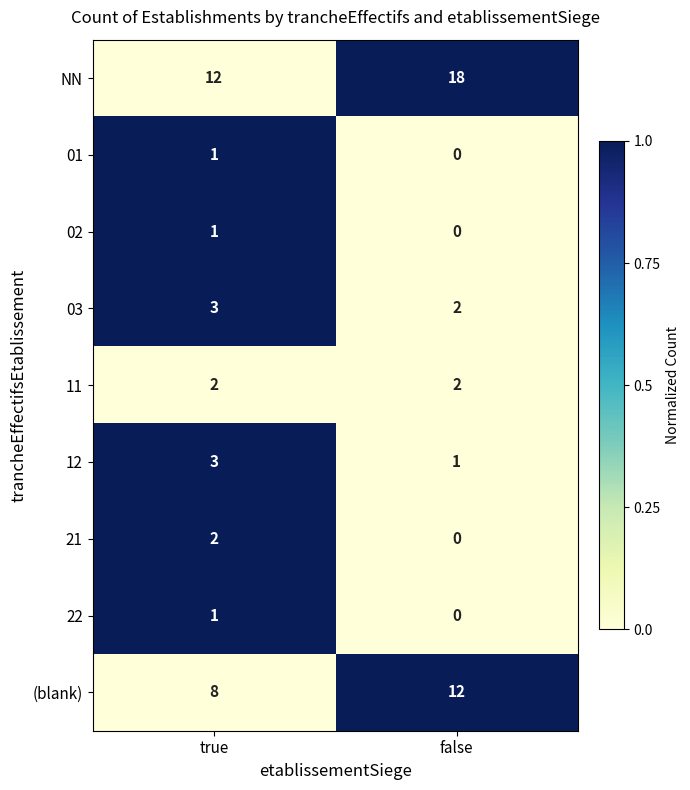

True or false: 02 has a value of -1 at false.

False